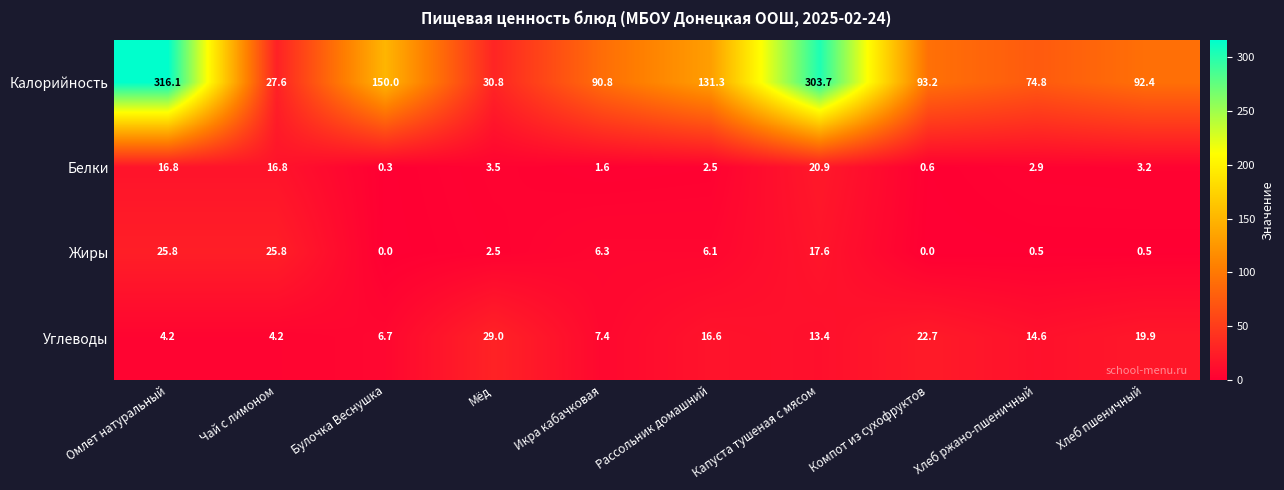

What is the average value of the Жиры series?

8.5